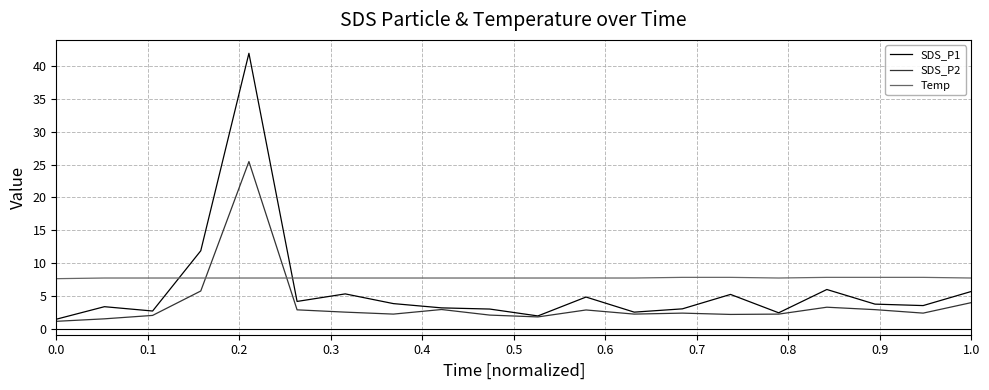

Which series ends up on top after the final intersection of Temp and SDS_P2?

Temp